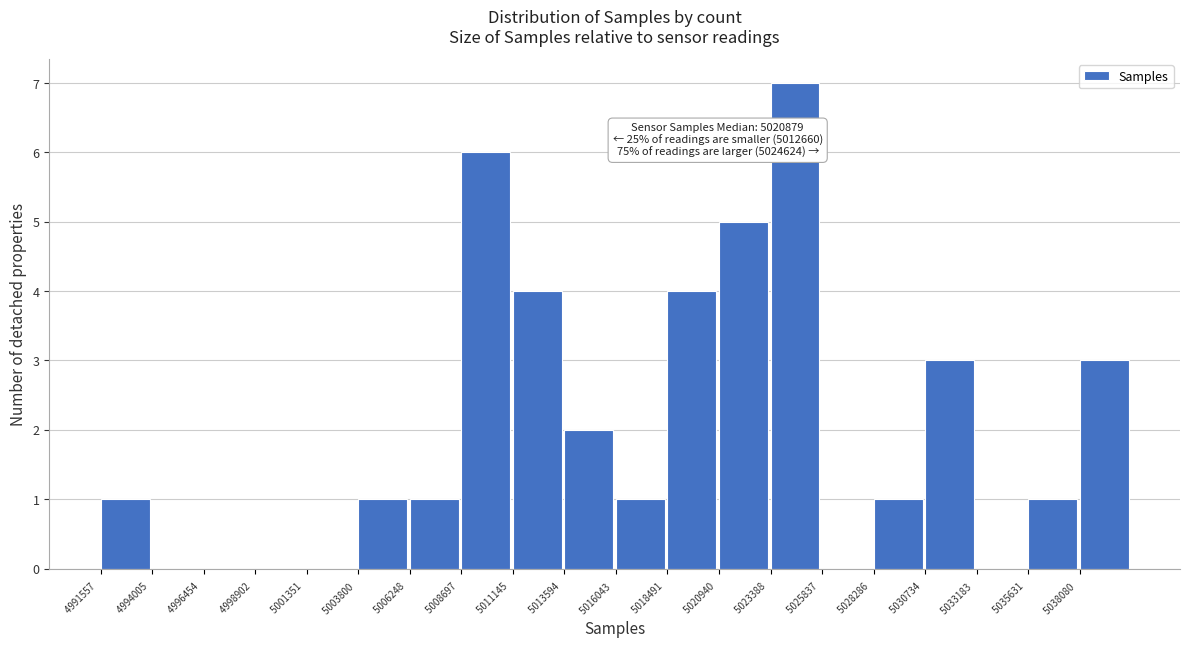

Which range on the x-axis has the tallest bar?

5023500 to 5026000